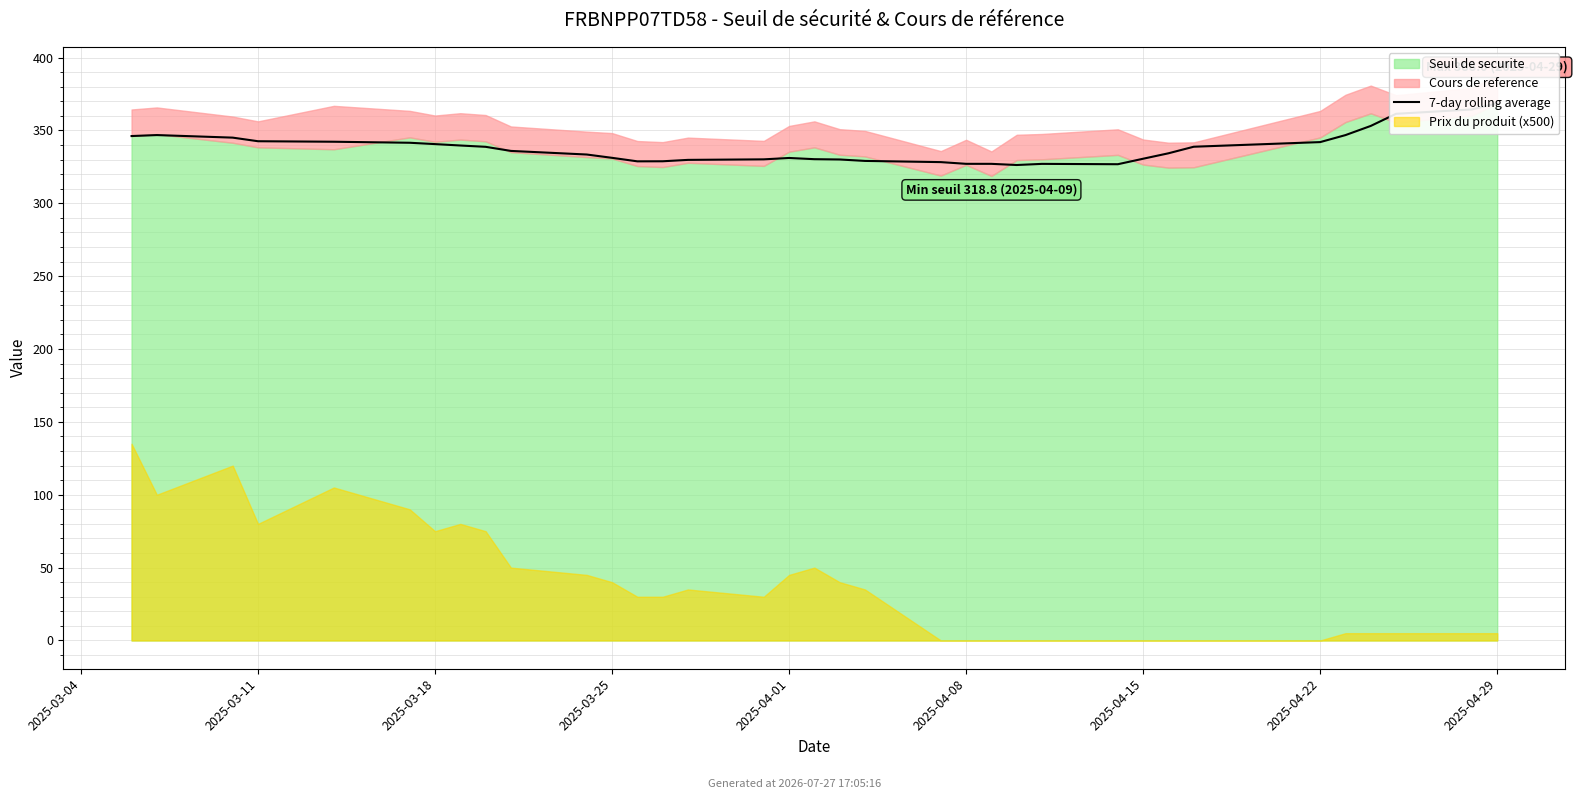

How many data points does each series have?

35